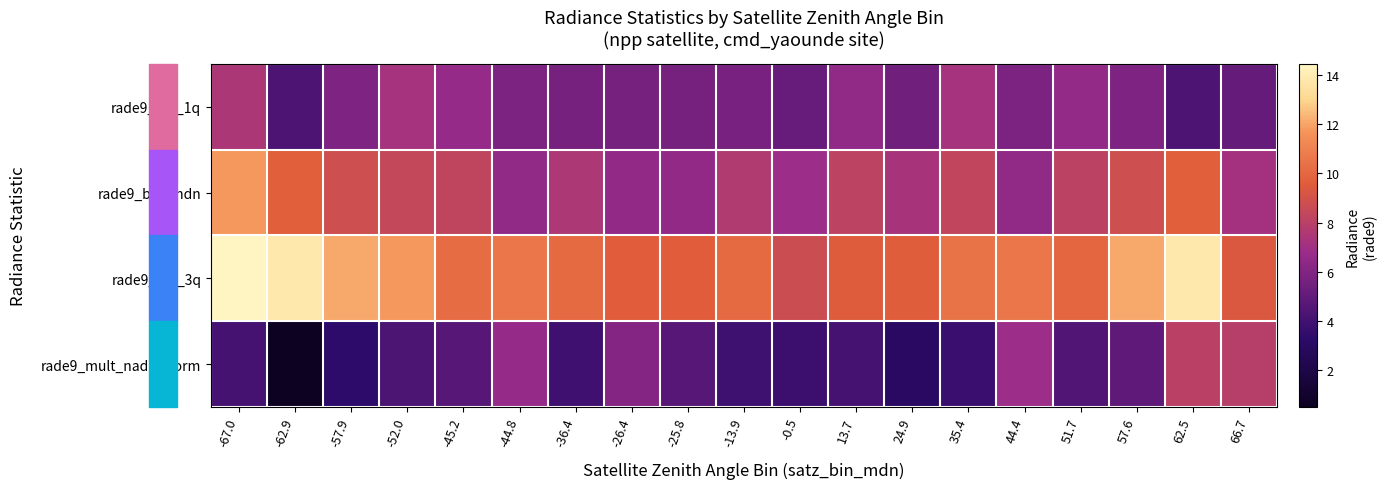

Reading left to right, transcribe all the data shown in this chart.

rade9_bin_1q: -67.0=7.4	-62.9=4.4	-57.9=5.9	-52.0=7.2	-45.2=6.7	-44.8=5.8	-36.4=5.7	-26.4=5.6	-25.8=5.6	-13.9=5.7	-0.5=5.2	13.7=6.5	24.9=5.5	35.4=7.3	44.4=5.8	51.7=6.6	57.6=5.9	62.5=4.4	66.7=5.1
rade9_bin_mdn: -67.0=11.7	-62.9=9.7	-57.9=8.8	-52.0=8.4	-45.2=8.3	-44.8=6.5	-36.4=7.5	-26.4=6.6	-25.8=6.6	-13.9=7.7	-0.5=6.9	13.7=8.2	24.9=7.3	35.4=8.3	44.4=6.5	51.7=8.1	57.6=8.8	62.5=9.7	66.7=7.2
rade9_bin_3q: -67.0=14.4	-62.9=13.8	-57.9=12.1	-52.0=11.8	-45.2=10.2	-44.8=10.5	-36.4=10.1	-26.4=9.6	-25.8=9.6	-13.9=10.1	-0.5=8.7	13.7=9.5	24.9=9.6	35.4=10.4	44.4=10.5	51.7=10.0	57.6=12.1	62.5=13.8	66.7=9.4
rade9_mult_nadir_norm: -67.0=4.1	-62.9=0.5	-57.9=3.3	-52.0=4.3	-45.2=4.6	-44.8=6.6	-36.4=3.9	-26.4=6.1	-25.8=4.6	-13.9=3.9	-0.5=3.8	13.7=4.1	24.9=3.0	35.4=3.7	44.4=6.9	51.7=4.5	57.6=4.9	62.5=8.1	66.7=7.9